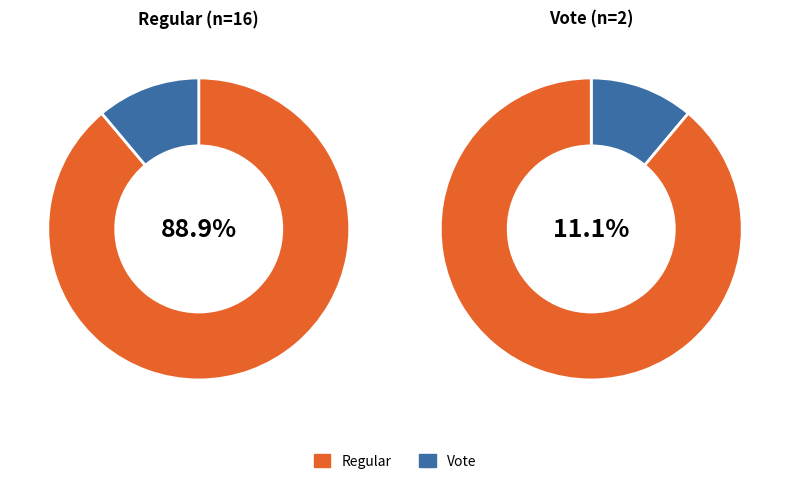

To the nearest percent, what percentage of the pie is Vote?

11%